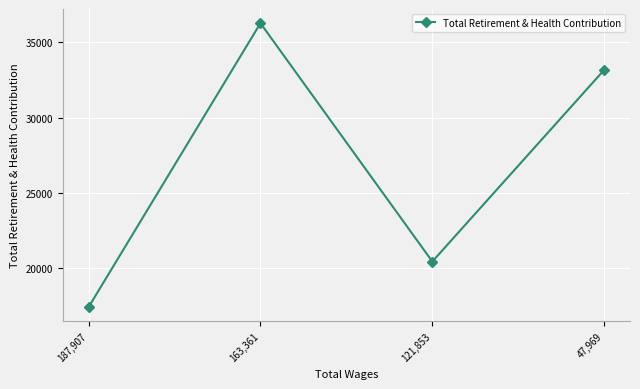

True or false: the data shows 17430 at 187,907.

True